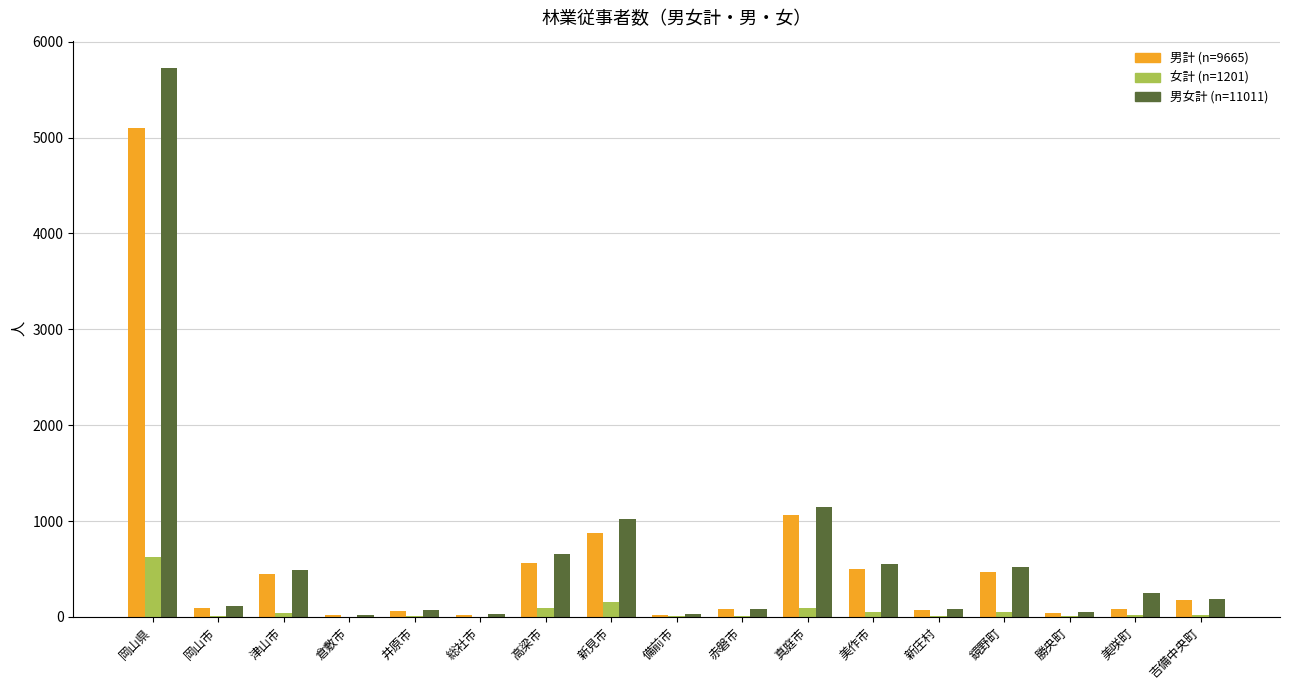

At which category is the sum across all series the highest?

岡山県